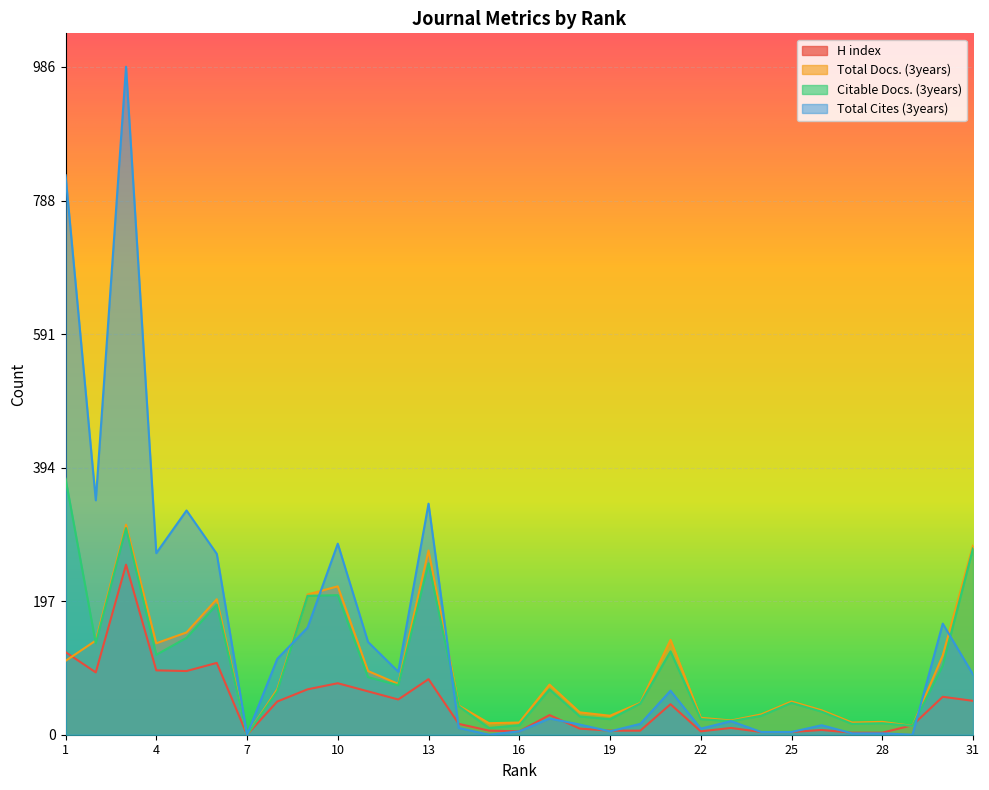

How many intersections are there between Total Cites (3years) and Total Docs. (3years)?

5